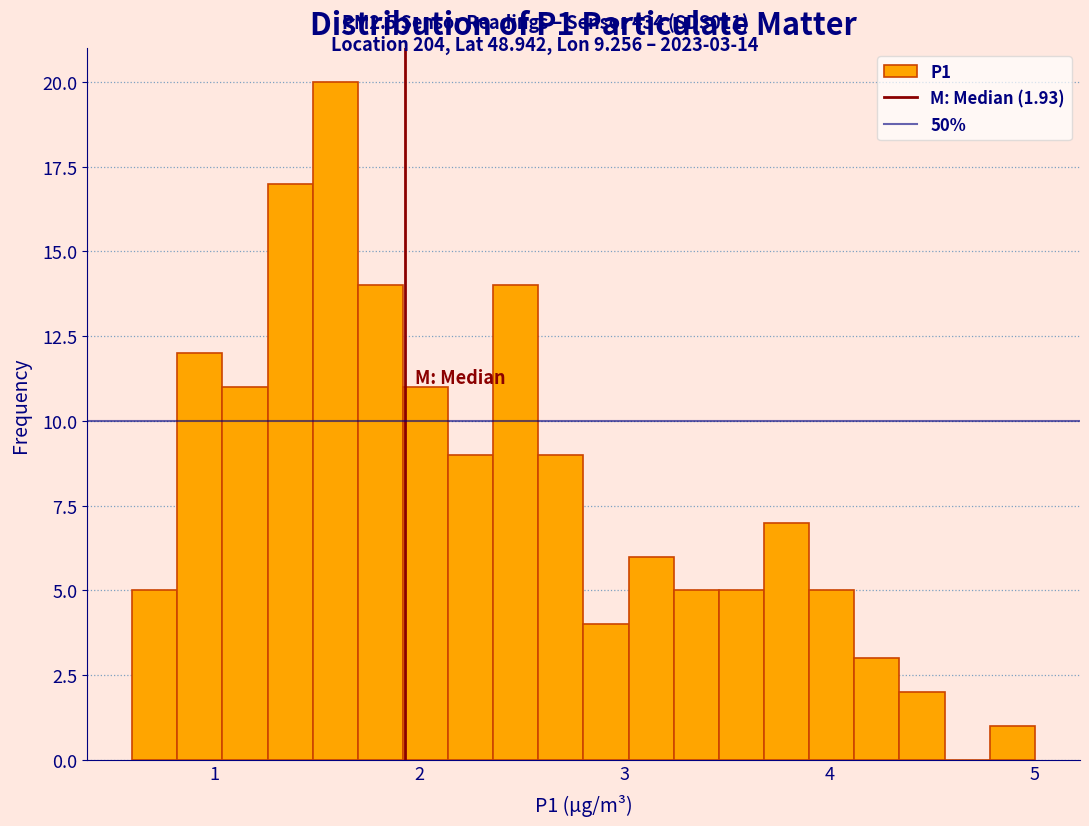

Around what value on the x-axis is the tallest bar? Give the approximate position of its centre, as read against the axis.

1.6